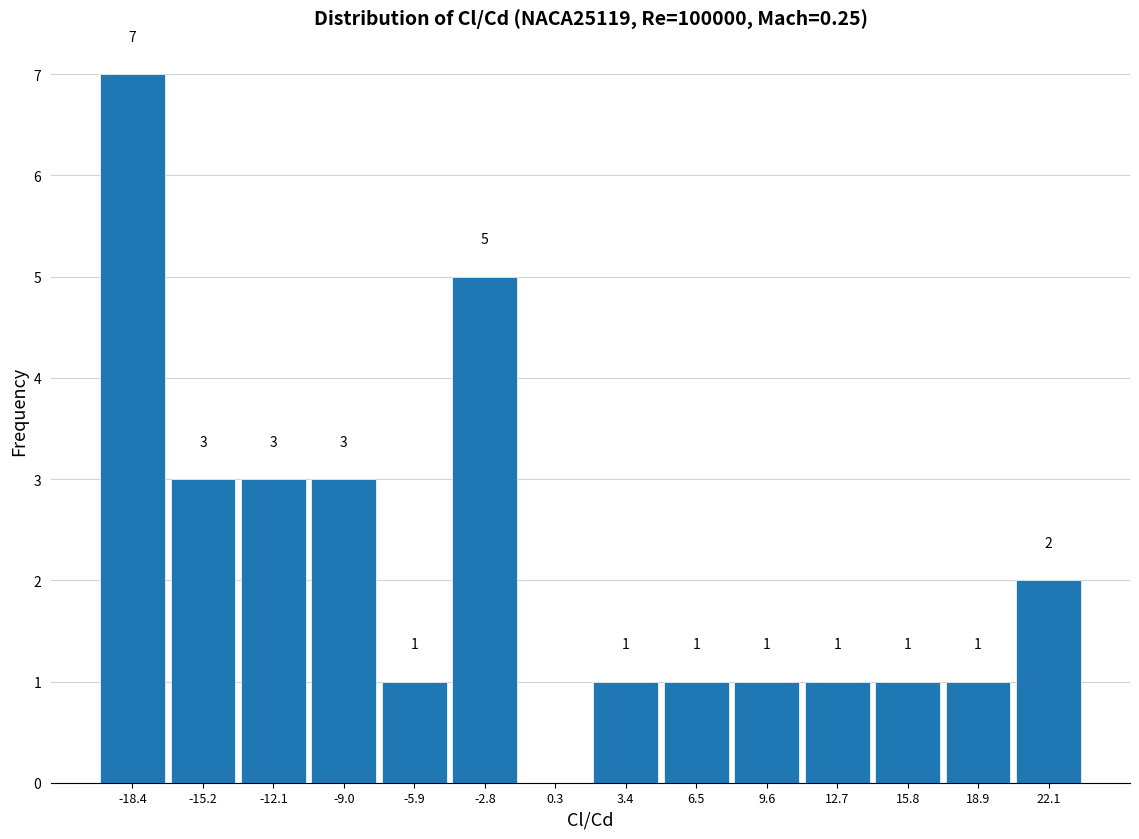

Which range on the x-axis has the tallest bar?

-20.0 to -17.0